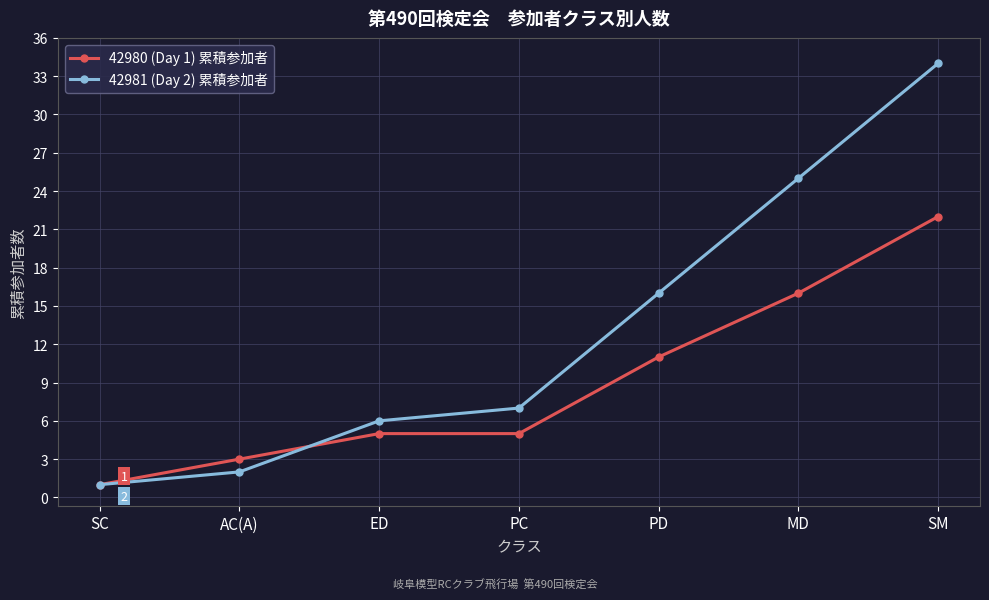

Count the number of categories in the chart.

7